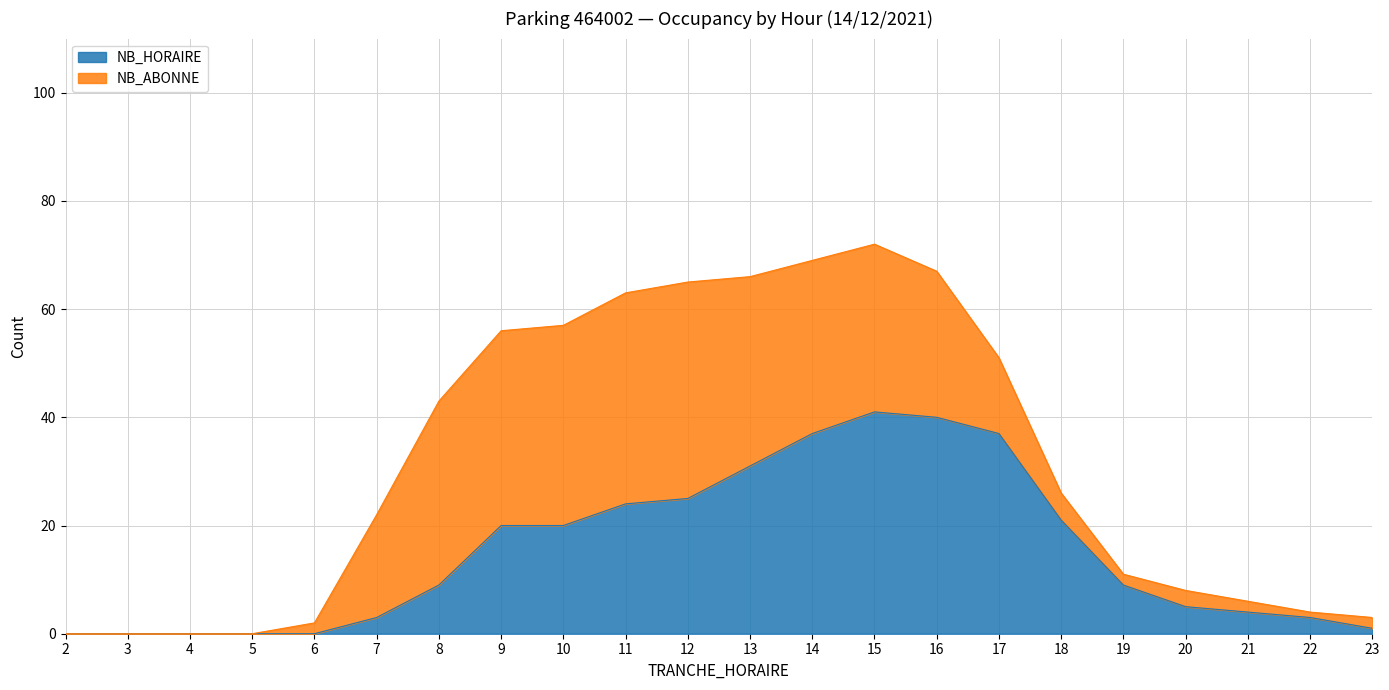

What is the value of the 14th point from the left?

41